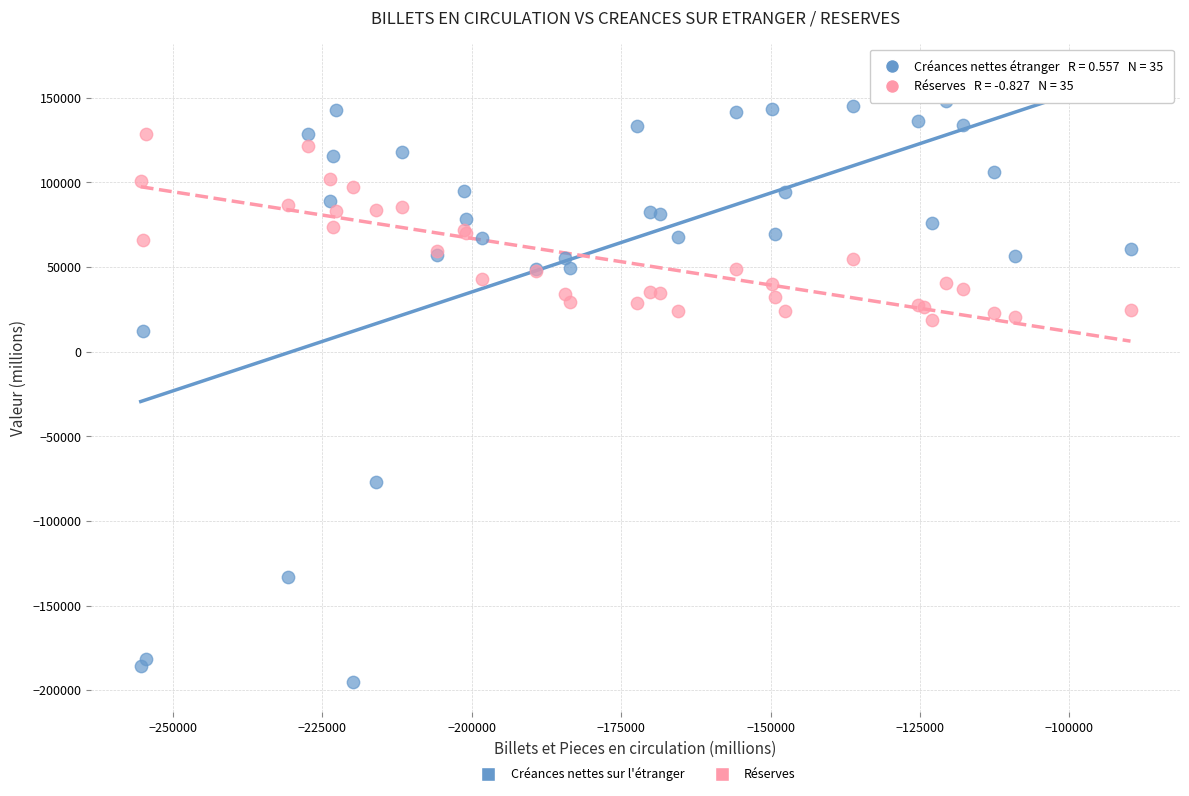

What is the X range (max minus min) for the scatter plot?

165675.9